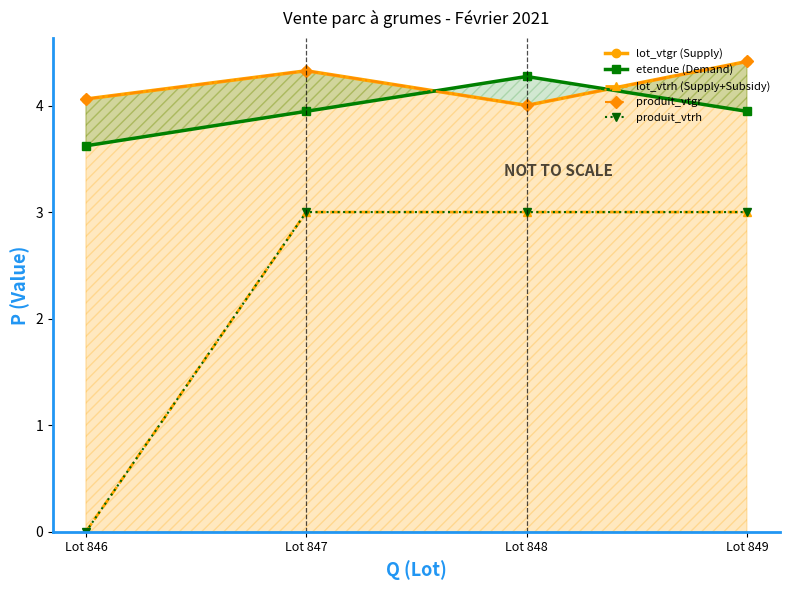

True or false: produit_vtrh and lot_vtgr (Supply) cross at least once.

False